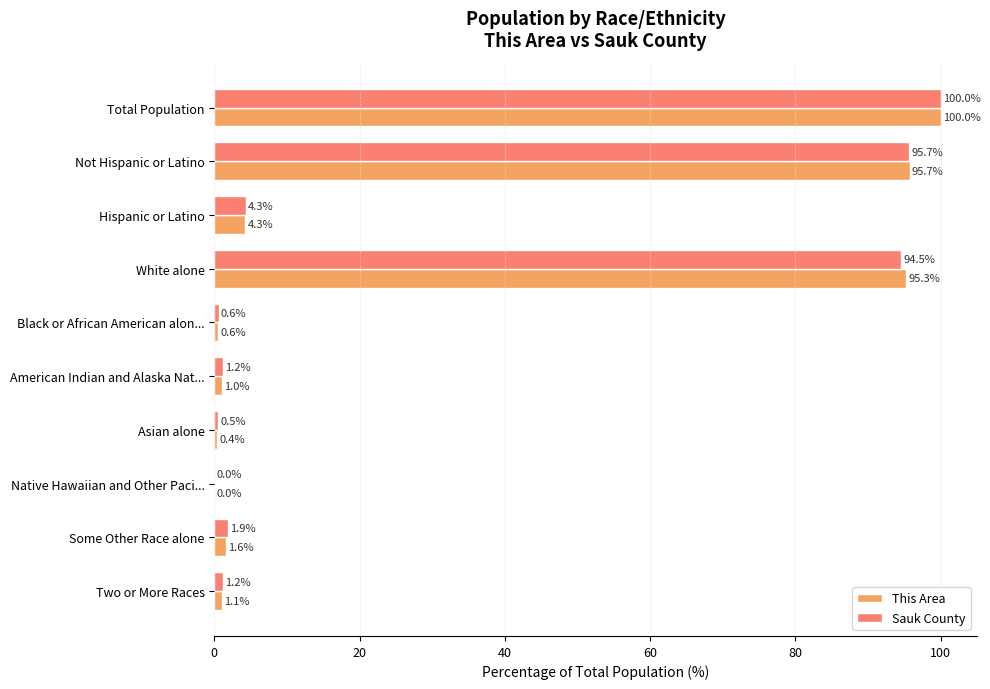

What is the maximum value shown in the chart?

100.0